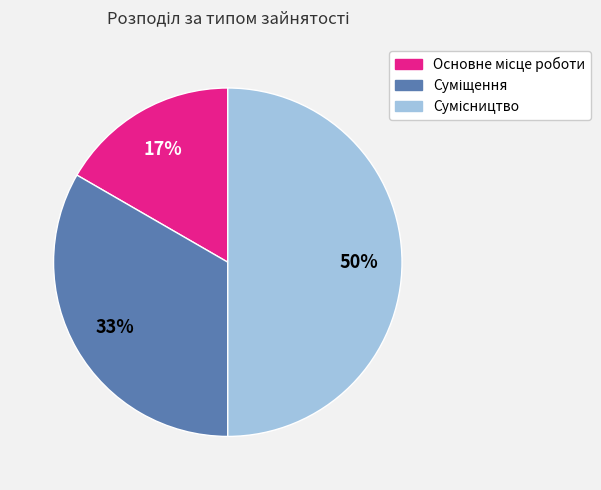

To the nearest percent, what is the difference between the largest and smallest slice percentages?

33%